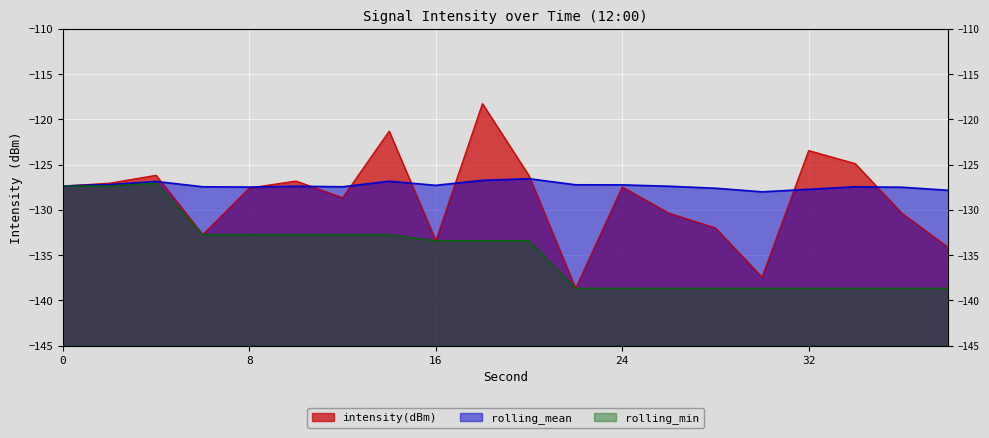

What is the difference between the maximum and minimum values in the rolling_min series?

11.6